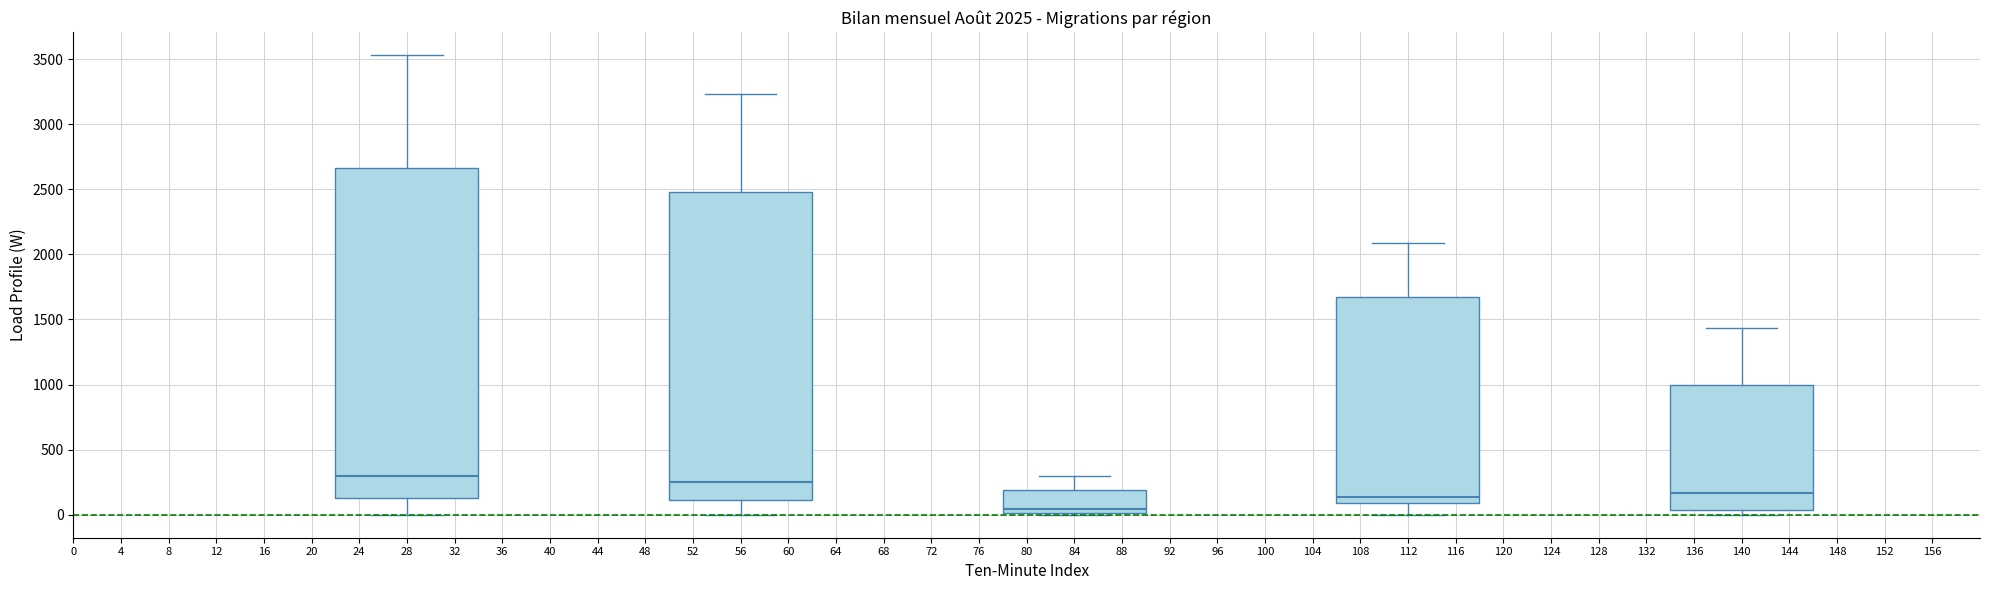

Comparing the boxes themselves (not the whiskers), which one is the tallest?

28